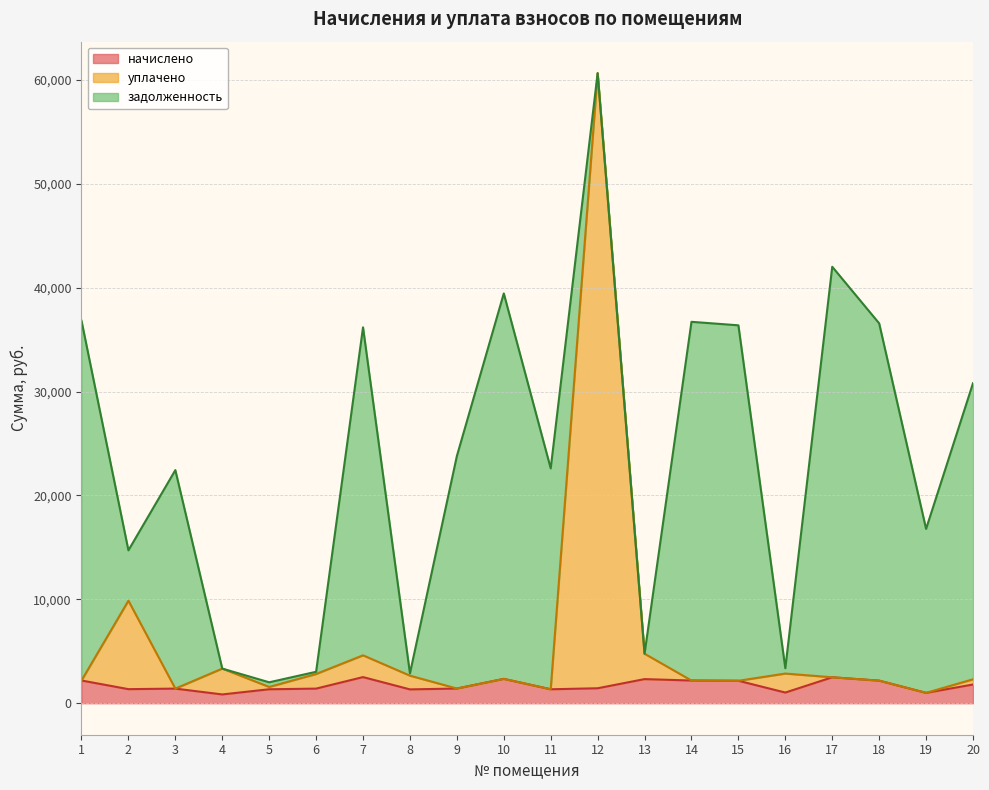

At which category is the sum across all series the highest?

12